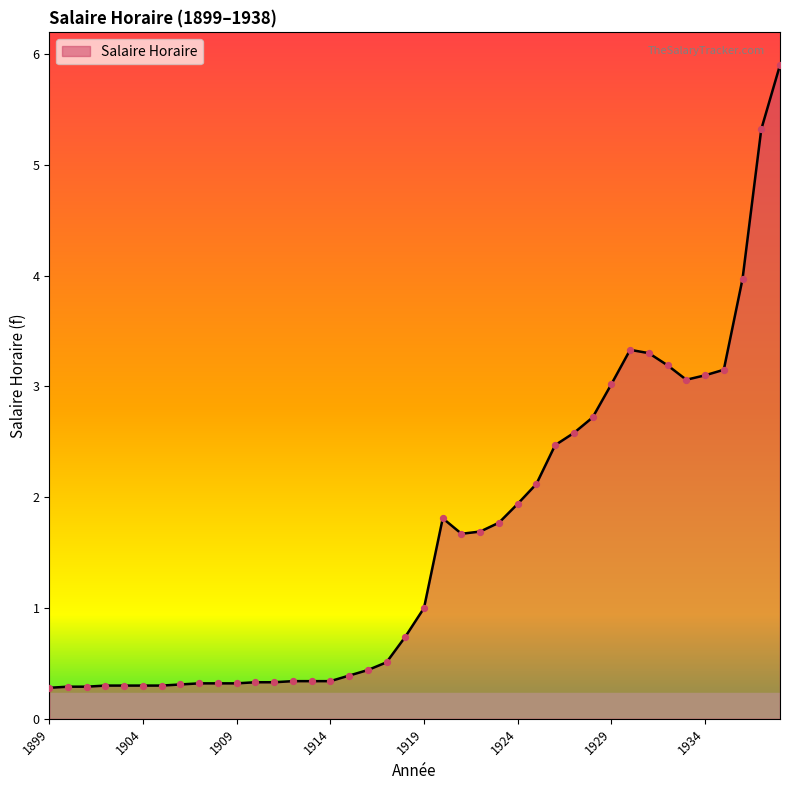

What is the difference between the maximum and minimum values?

5.6